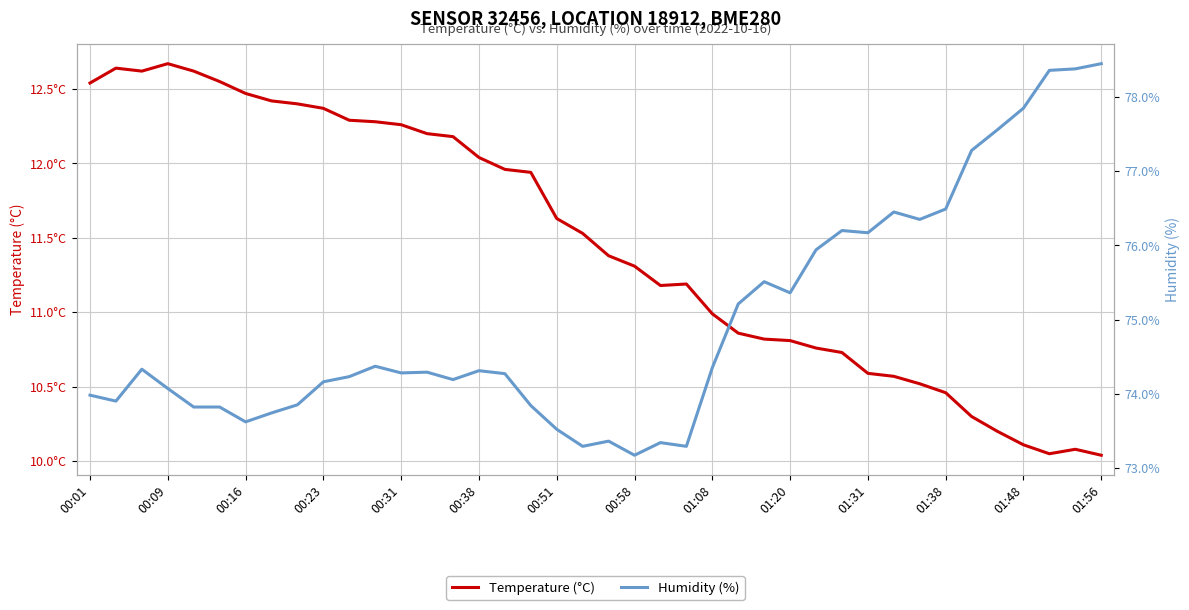

In Temperature (°C), how many points are lower than both neighbors (excluding endpoints)?

3